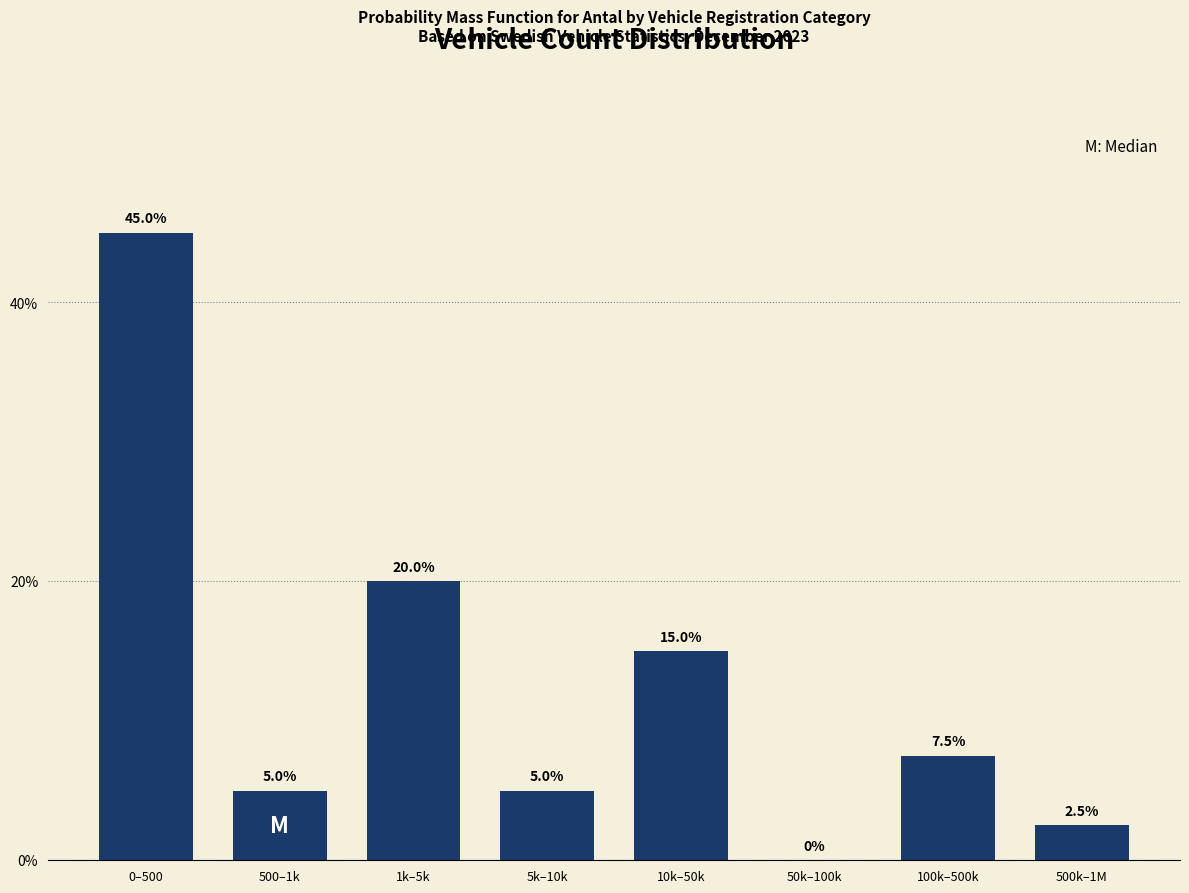

Reading left to right, extract all data points from this chart.

0–500=45.0	500–1k=5.0	1k–5k=20.0	5k–10k=5.0	10k–50k=15.0	50k–100k=0.0	100k–500k=7.5	500k–1M=2.5